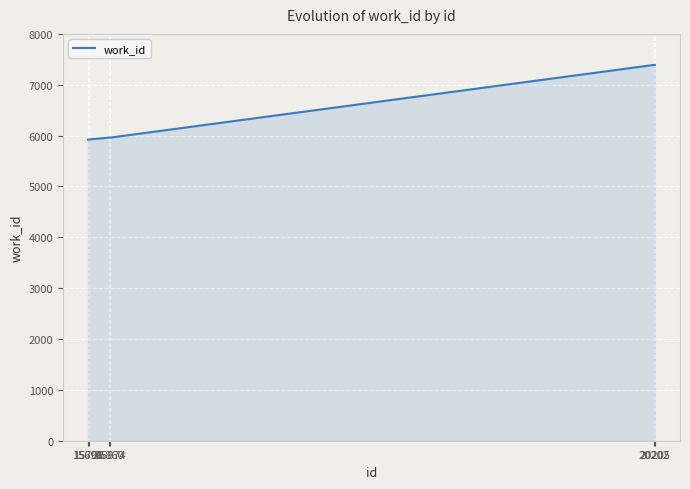

What is the difference between the second highest and second lowest values?

1468